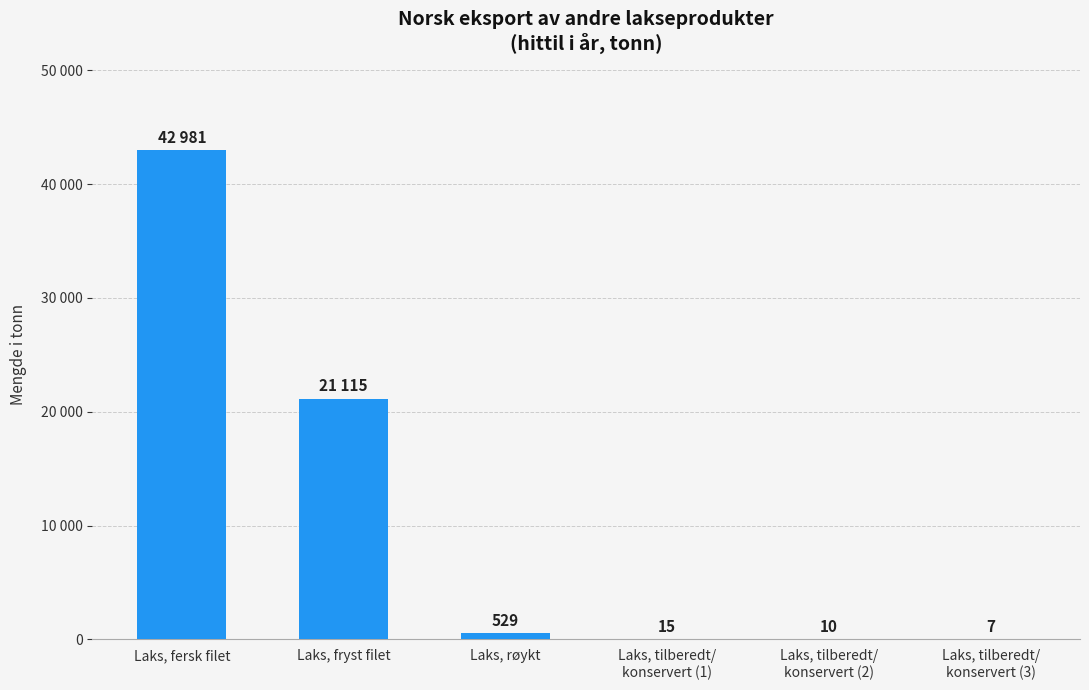

Which has a higher value, Laks, røykt or Laks, tilberedt/
konservert (1)?

Laks, røykt